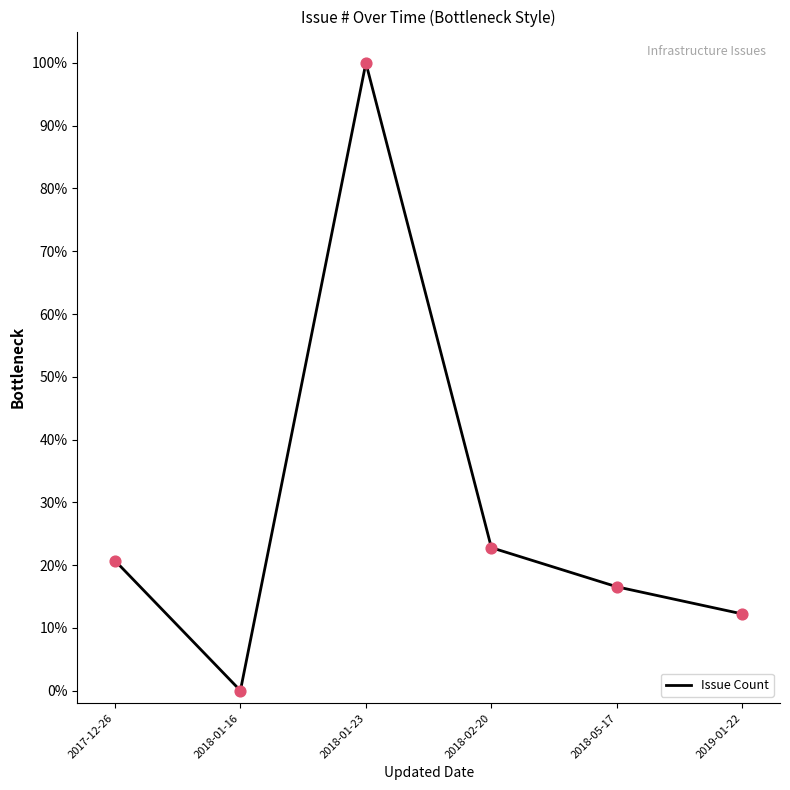

What is the change in value from 2018-01-16 to 2019-01-22?

+12.2